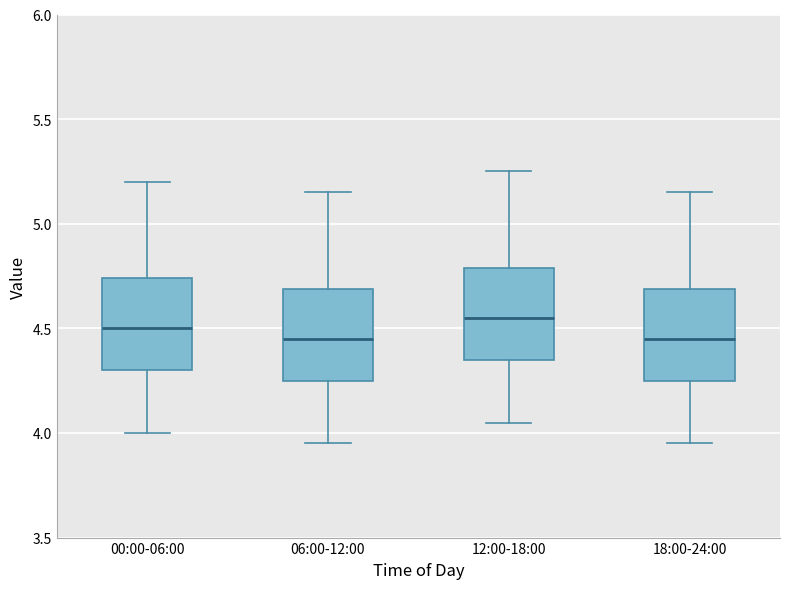

Reading left to right, read every box against the y-axis: the position of its median line, the range the box covers, and the ends of its whiskers. The values are not printed on the chart, so give them approximately, as read against the axis.

00:00-06:00: median 4.50, box 4.30 to 4.75, whiskers 4.00 to 5.20
06:00-12:00: median 4.45, box 4.25 to 4.70, whiskers 3.95 to 5.15
12:00-18:00: median 4.55, box 4.35 to 4.80, whiskers 4.05 to 5.25
18:00-24:00: median 4.45, box 4.25 to 4.70, whiskers 3.95 to 5.15